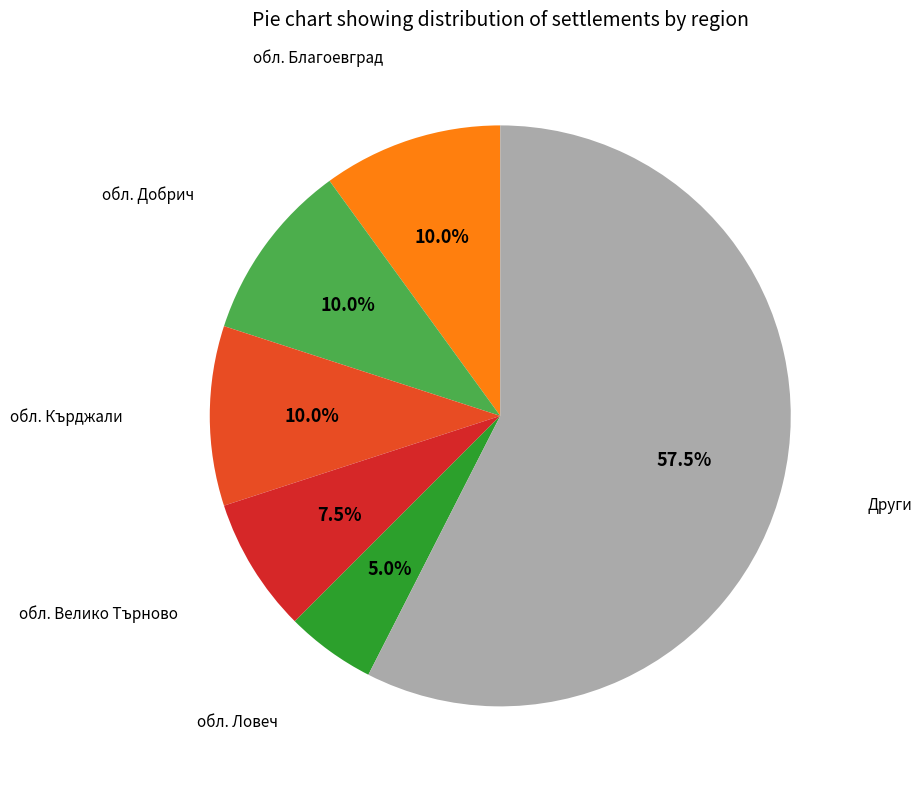

Does any single category account for the majority?

Yes